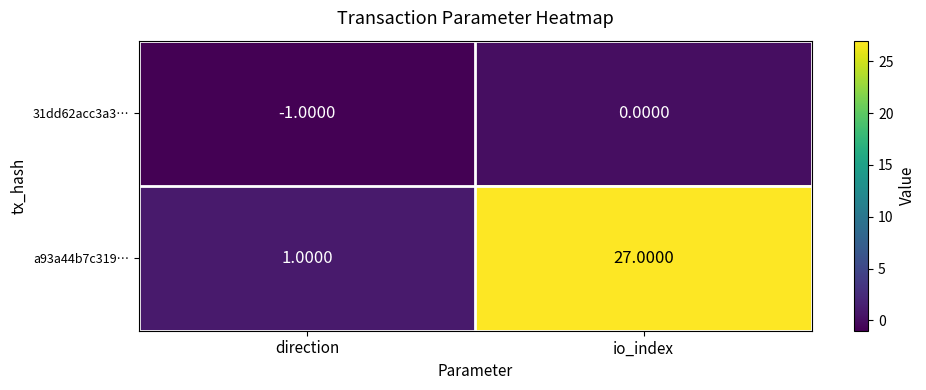

At which category does the chart reach its minimum across all series?

direction